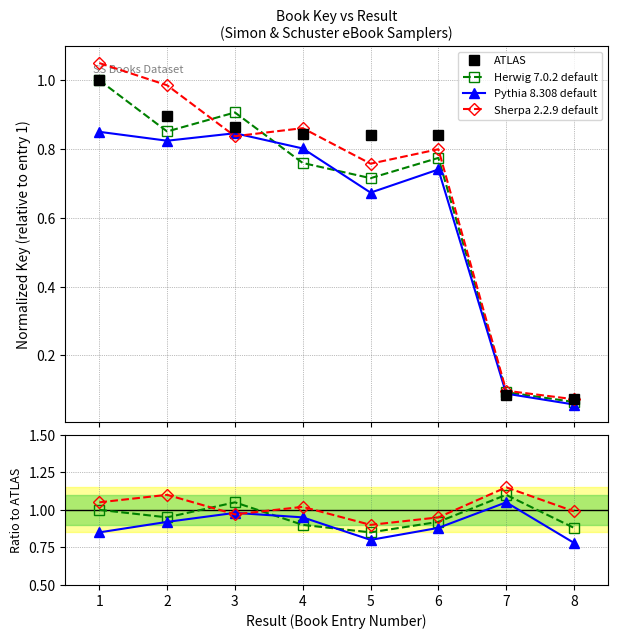

What is the value of the Pythia 8.308 default point at the 8th from the left?

0.8